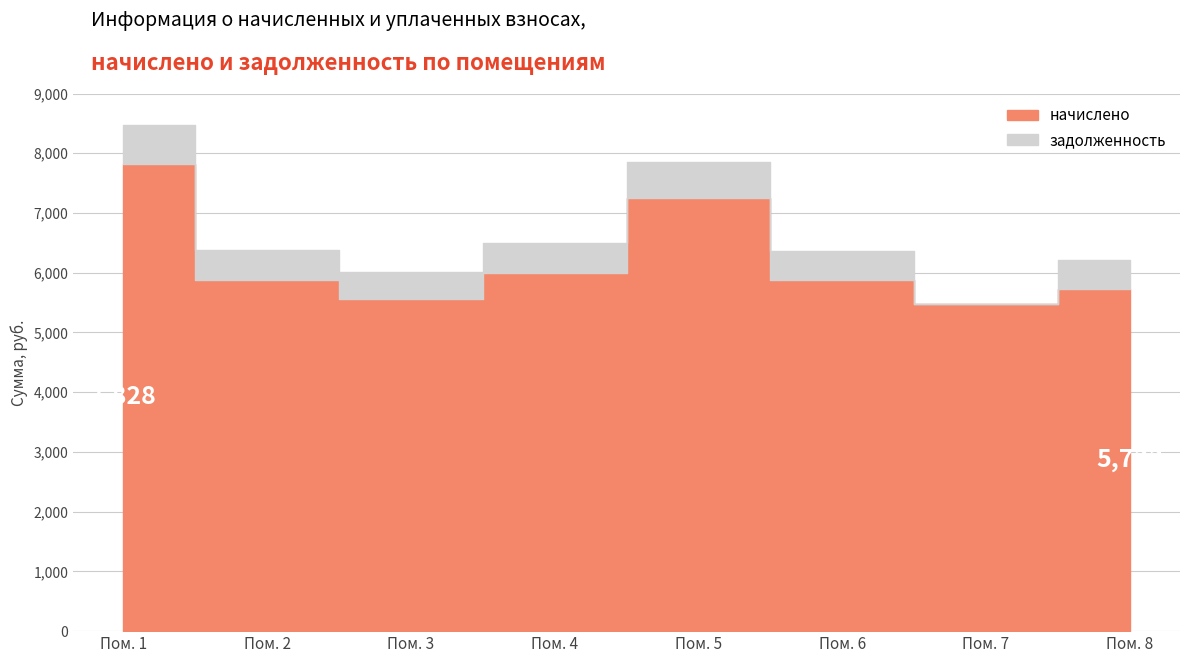

What is the sum of the задолженность values at 5 and 7?

604.5